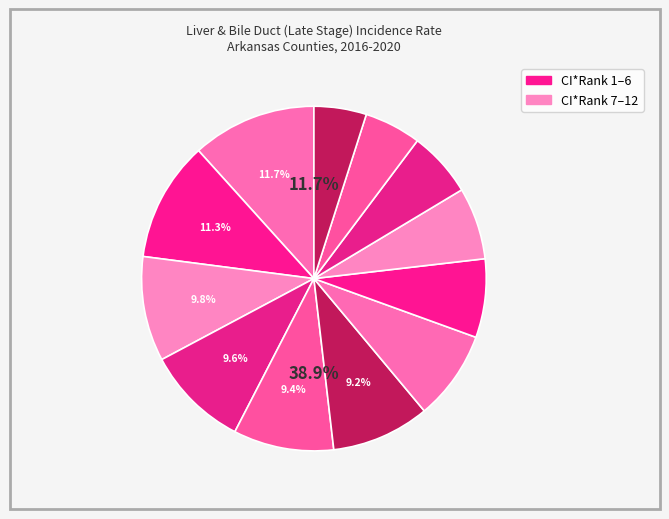

To the nearest percent, what percentage of the pie is Benton County?

5%